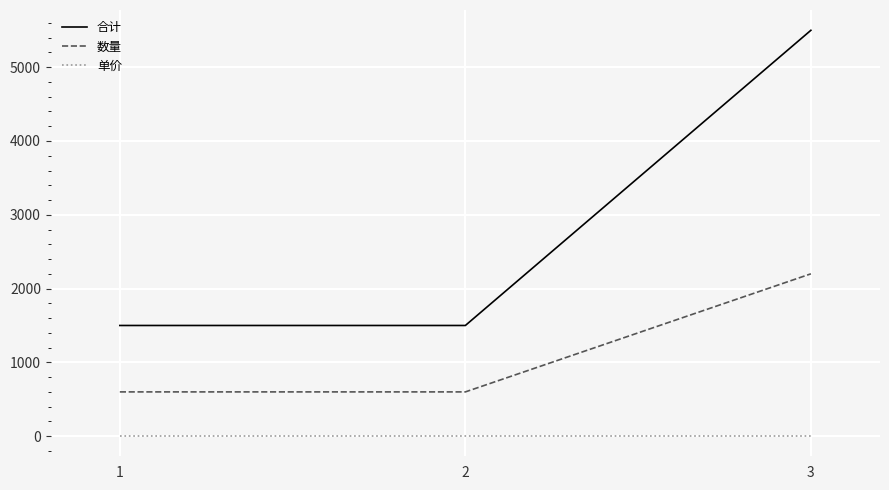

Count the number of data series in this chart.

3